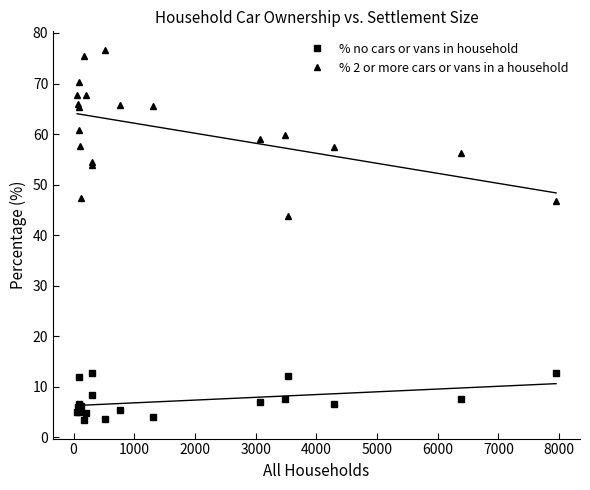

True or false: % 2 or more cars or vans in a household and % no cars or vans in household cross at least once.

False